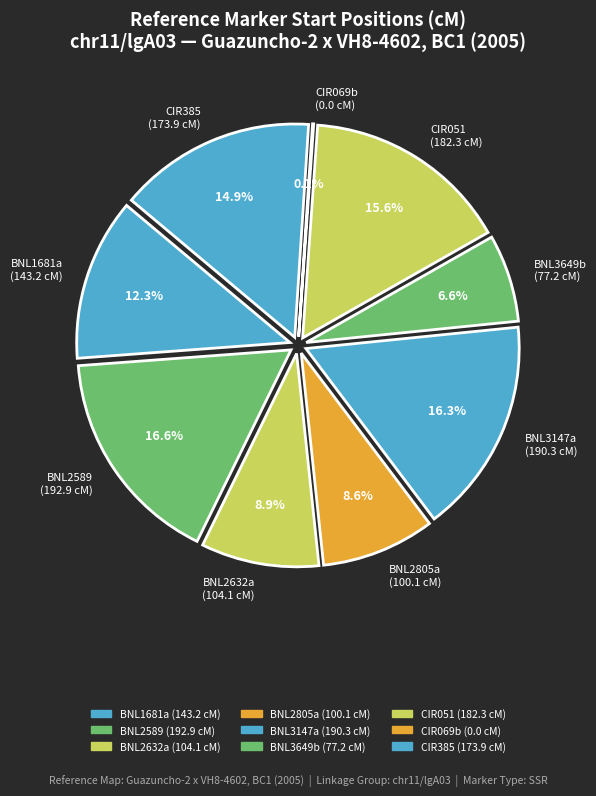

To the nearest percent, what is the combined percentage of BNL2589
(192.9 cM) and CIR069b
(0.0 cM)?

17%